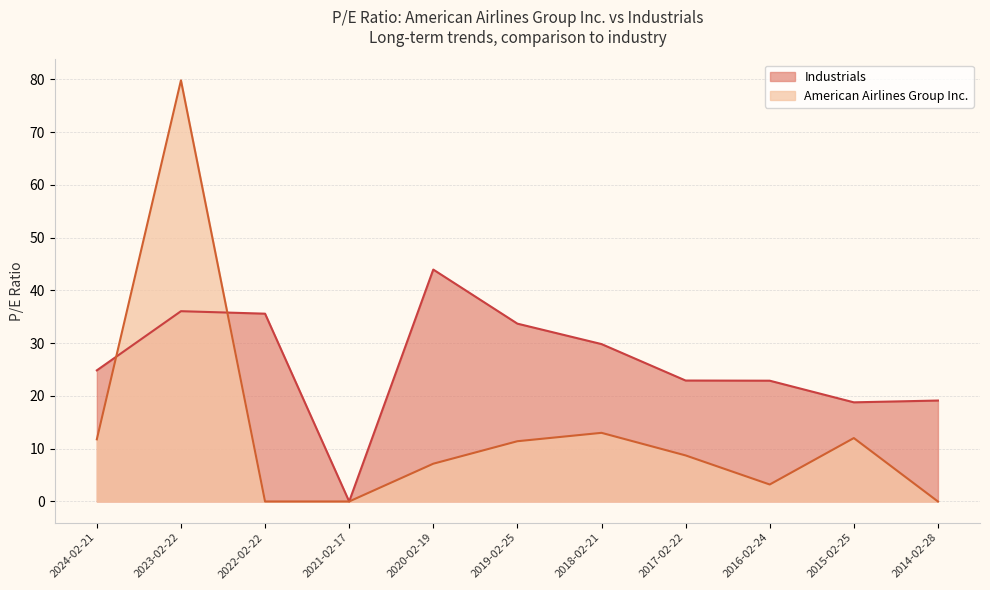

What is the difference between the second highest and second lowest values in the American Airlines Group Inc. series?

13.0